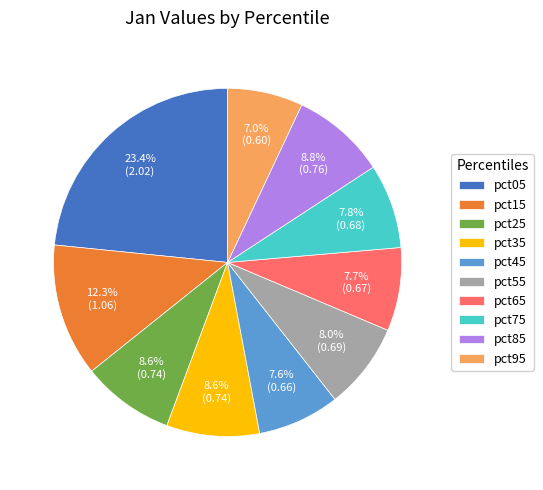

What is the ratio of the value at pct65 to the value at pct05?

0.3